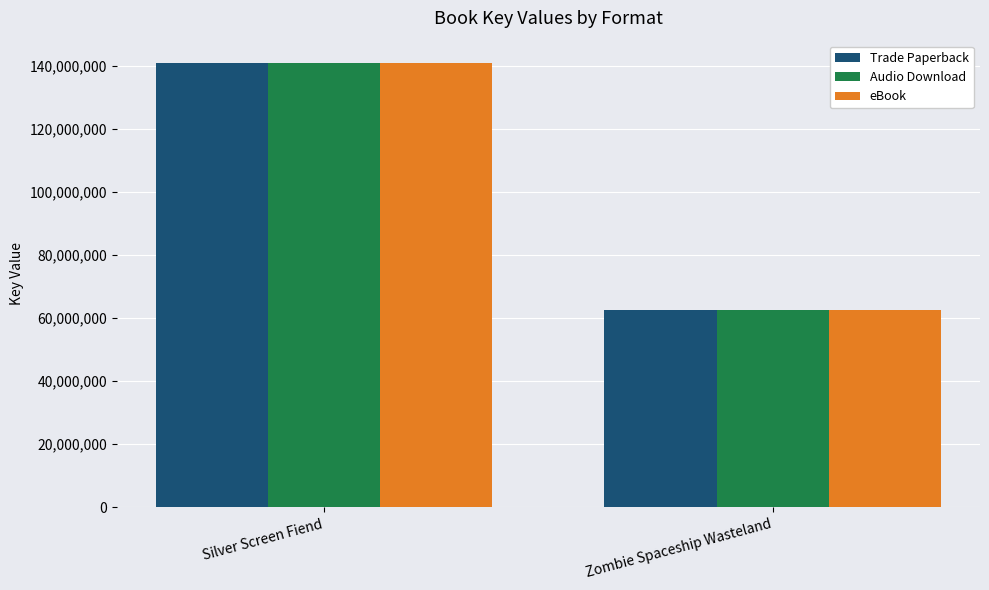

At which category is the sum across all series the highest?

Silver Screen Fiend